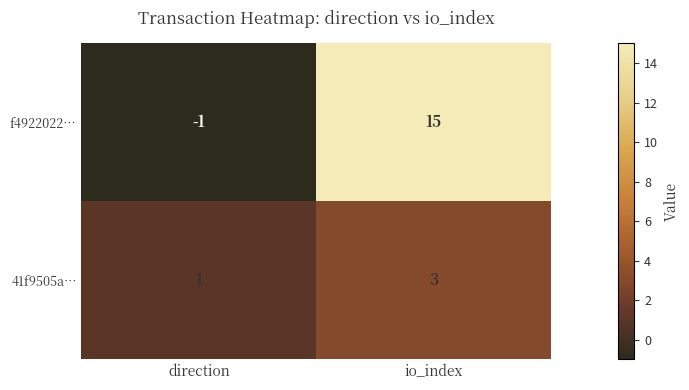

Which series changed the most between direction and io_index?

f4922022…